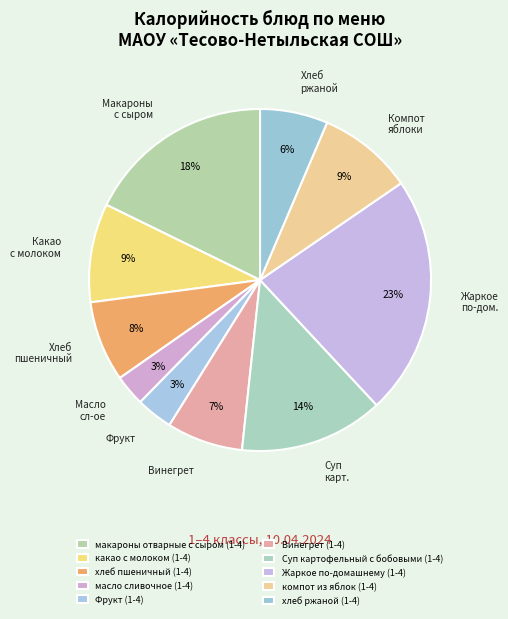

To the nearest percent, what is the difference between the largest and smallest slice percentages?

20%